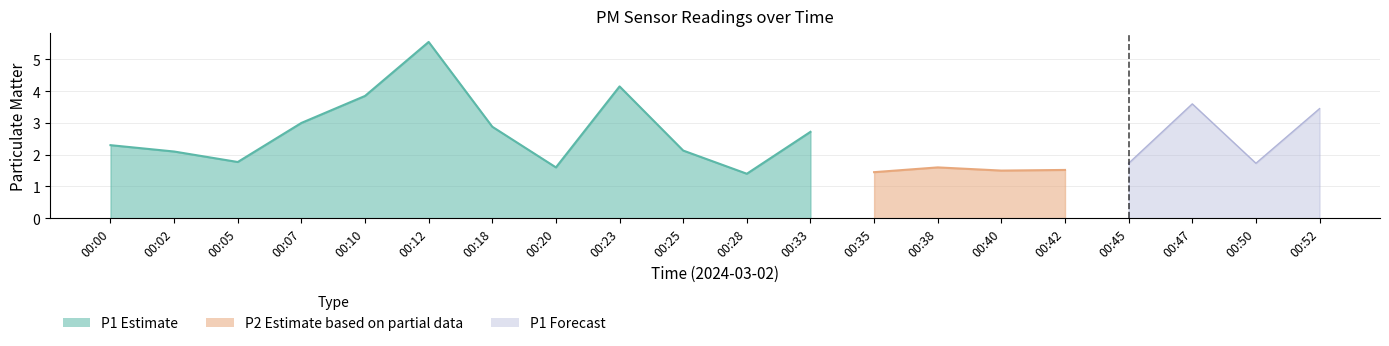

Between 00:00 and 00:52, which series saw the biggest shift?

P1